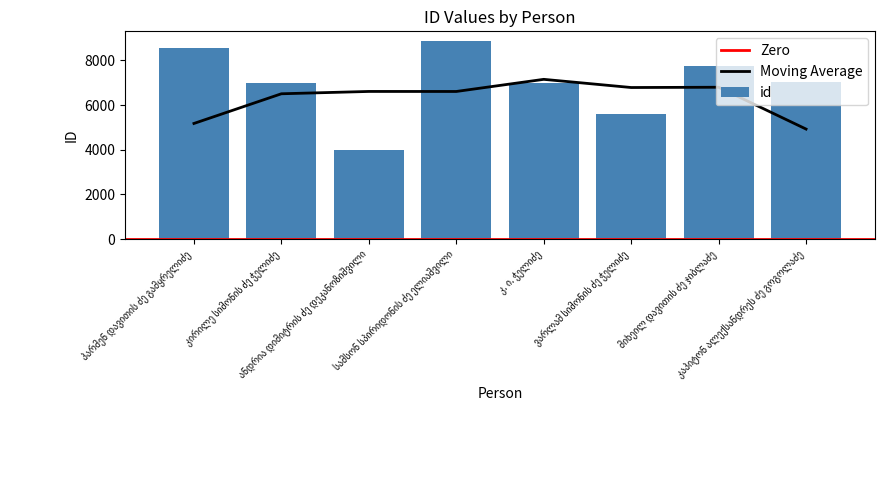

What is the difference between the maximum and minimum values?

4870